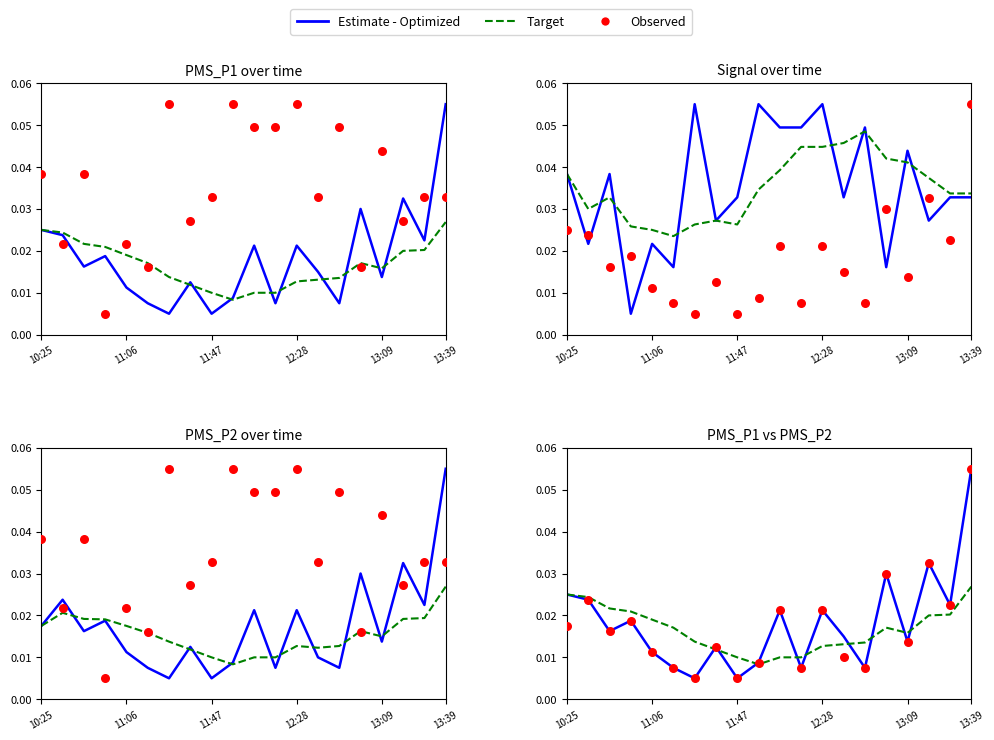

What is the total value across all series at 11:47?

0.1